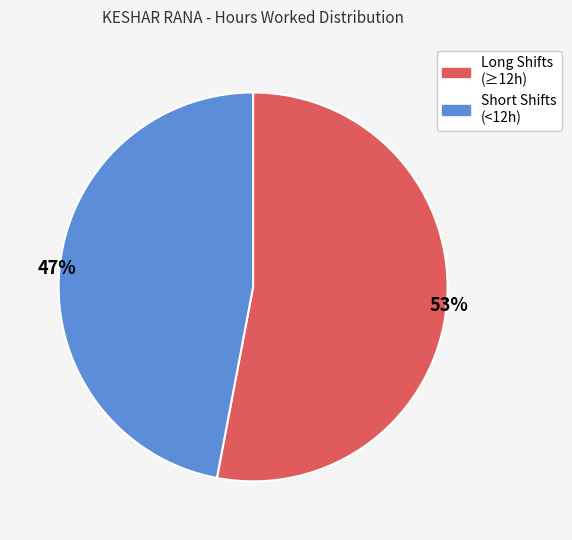

What is the largest slice in the pie chart?

Long Shifts (≥12h)